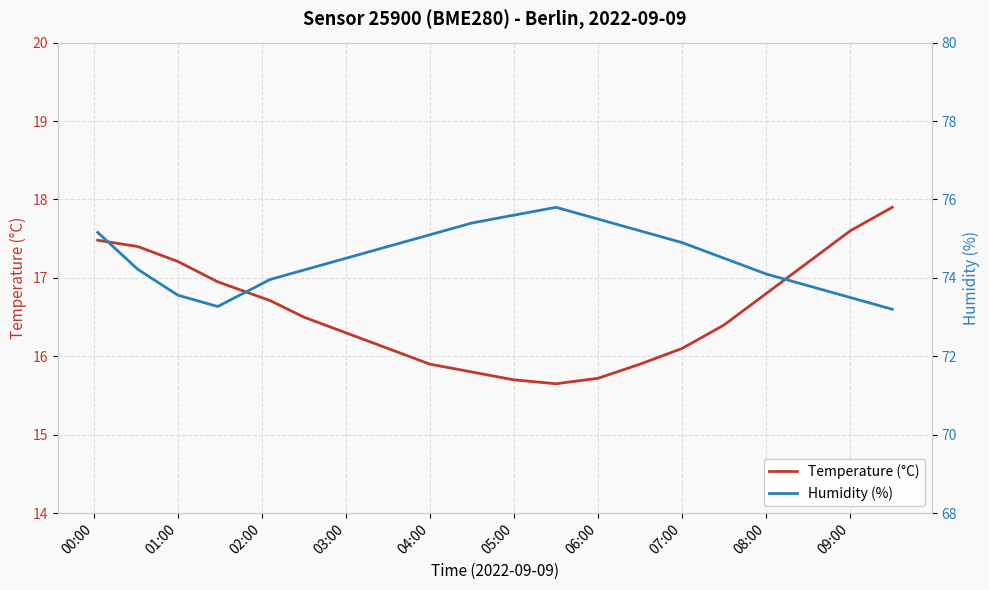

List the series in order of their overall mean, highest first.

Humidity (%), Temperature (°C)